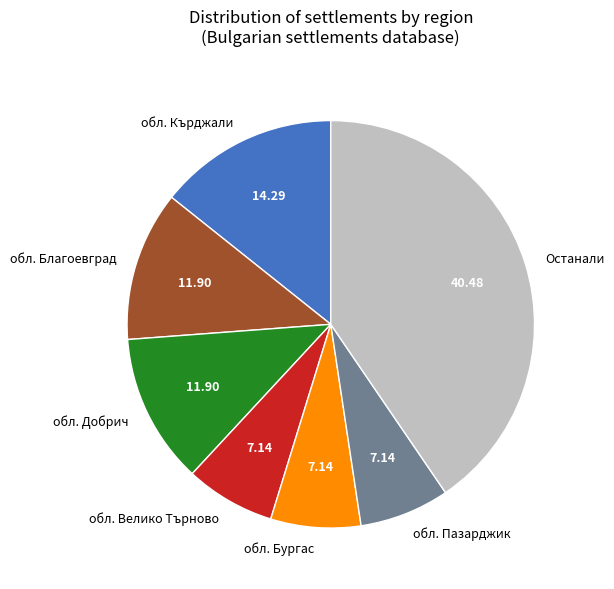

Which slice is the largest?

Останали